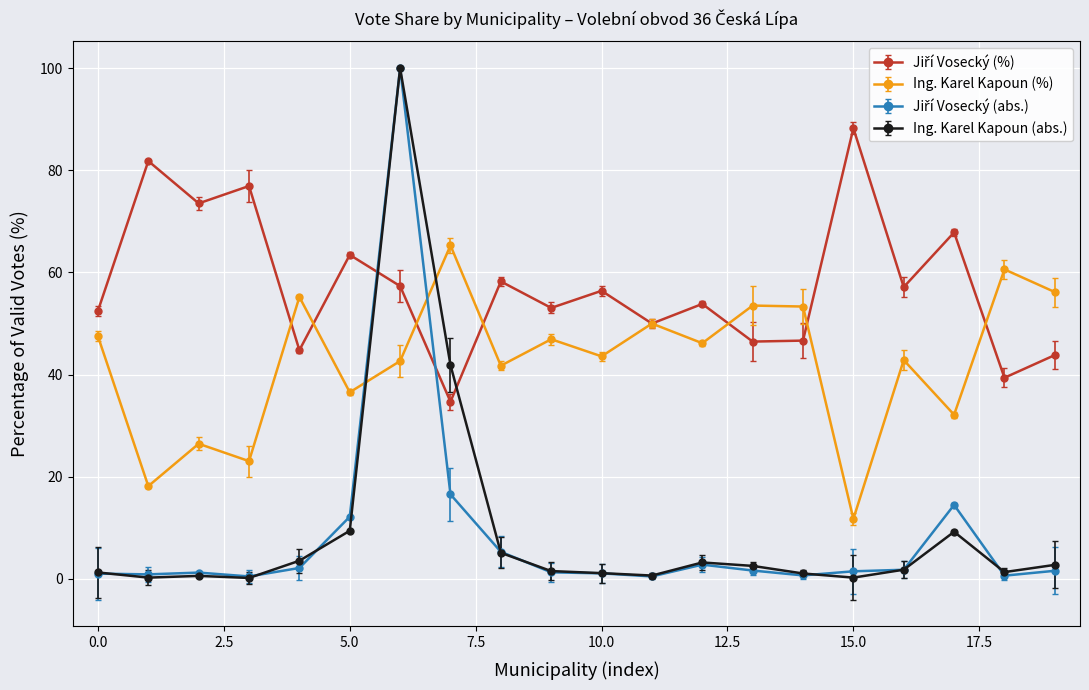

Does the chart display data point markers on the line(s)?

Yes